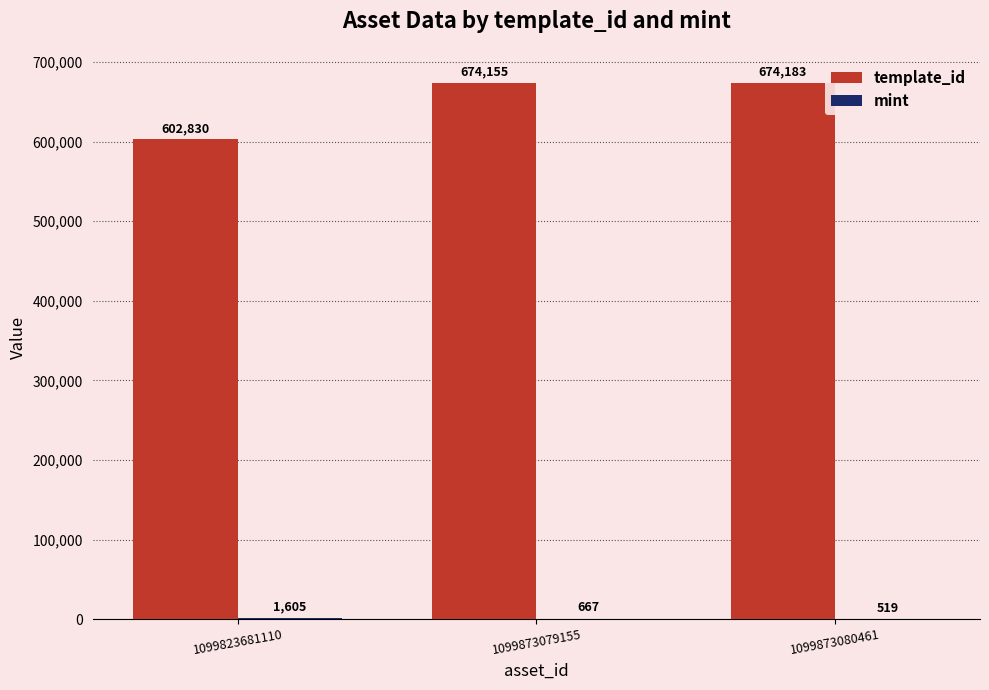

Is it true that template_id equals 948449 at 1099873080461?

False